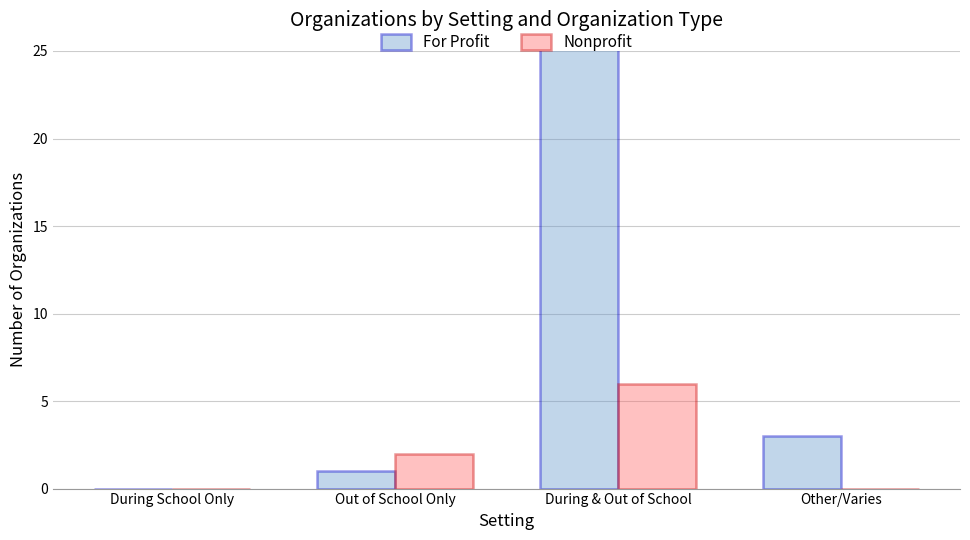

Which series has the largest range (max minus min)?

For Profit